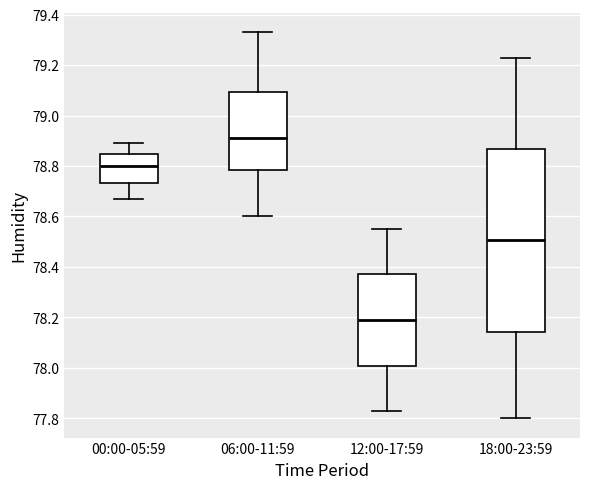

Which box's median line is the highest?

06:00-11:59